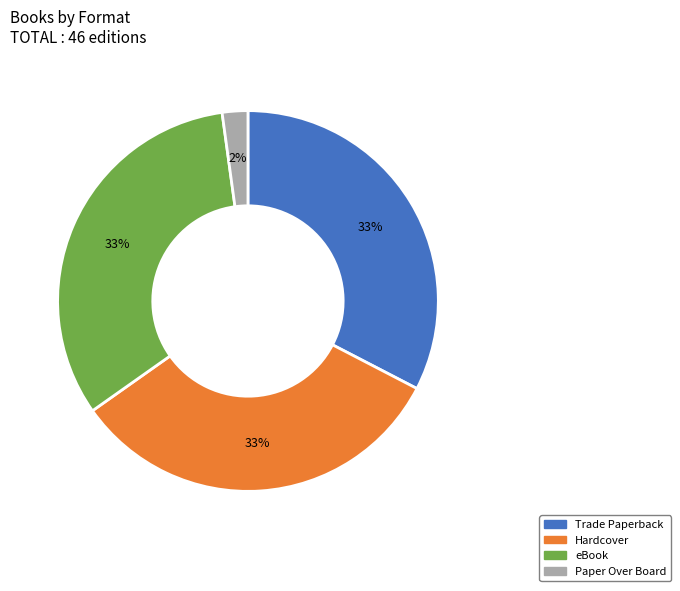

Does Hardcover represent more than half of the total?

No